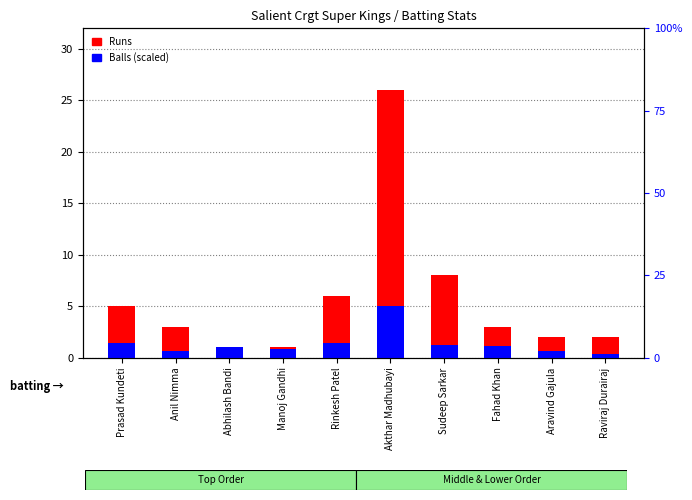

Is the value of Balls (scaled) at Aravind Gajula greater than the value of Runs at Fahad Khan?

No